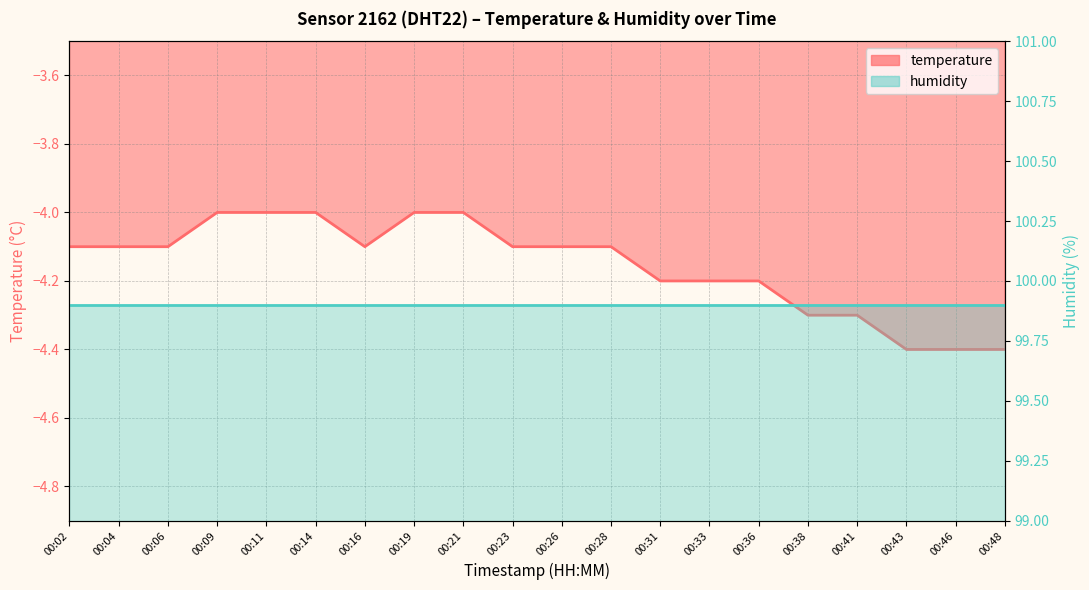

What is the sum of the values at 00:16 and 00:46?

-8.5